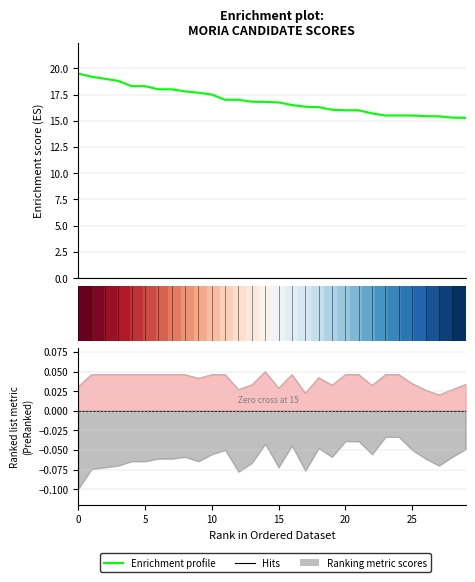

Read the Enrichment profile value at 15.

16.8